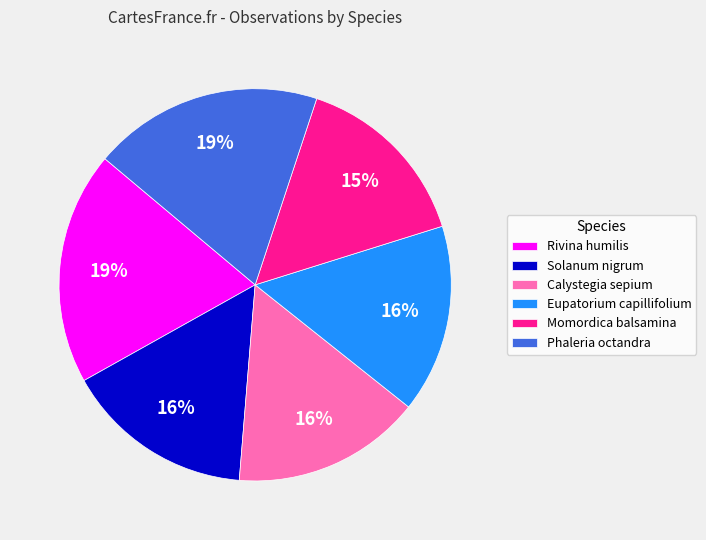

To the nearest percent, what percentage of the pie is Solanum nigrum?

16%